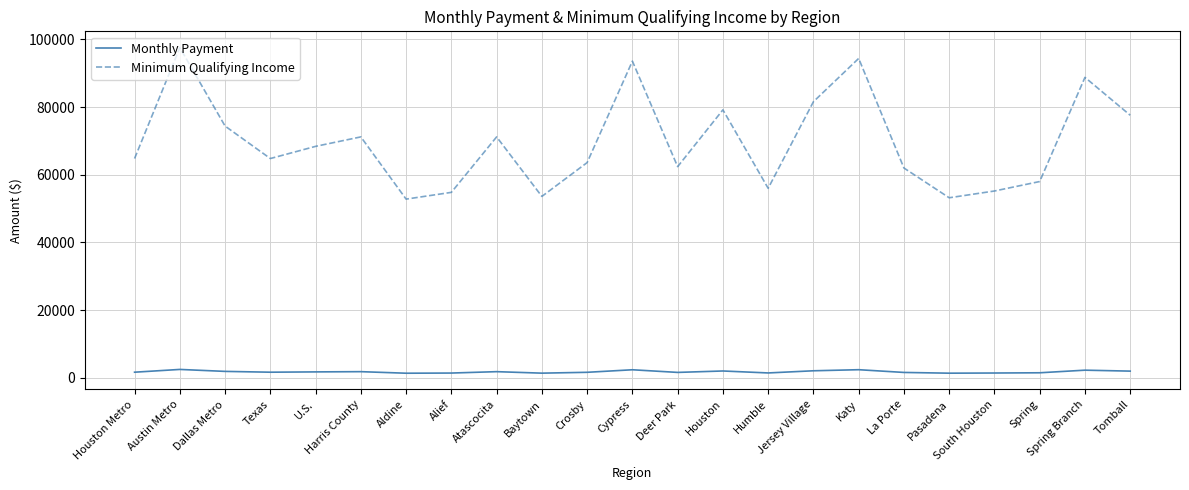

At which category is the sum across all series the highest?

Austin Metro